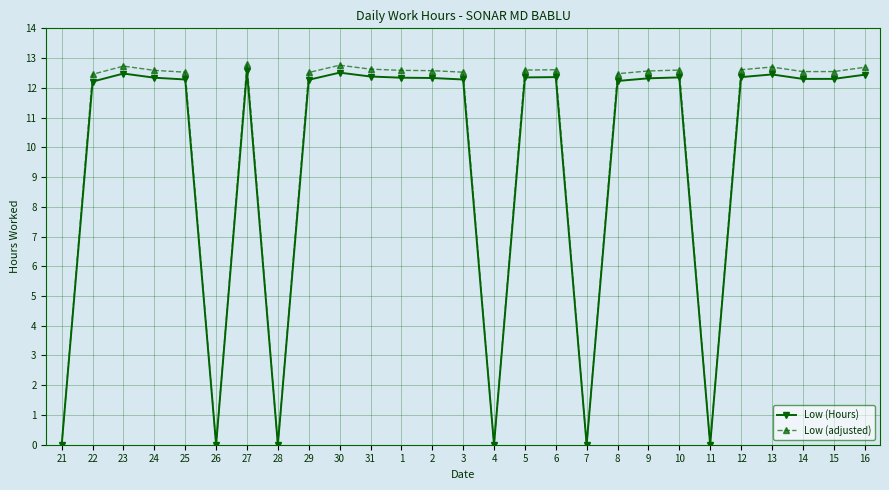

Read the Low (adjusted) value at 8.

12.5